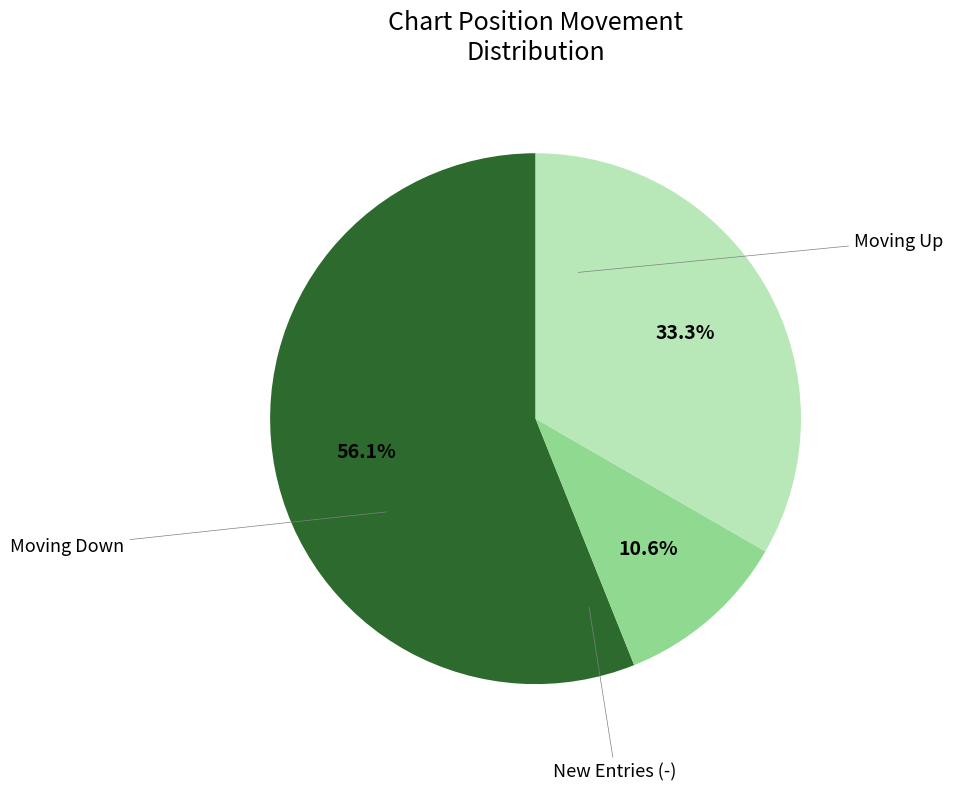

Is there any slice that represents more than half of the pie?

Yes